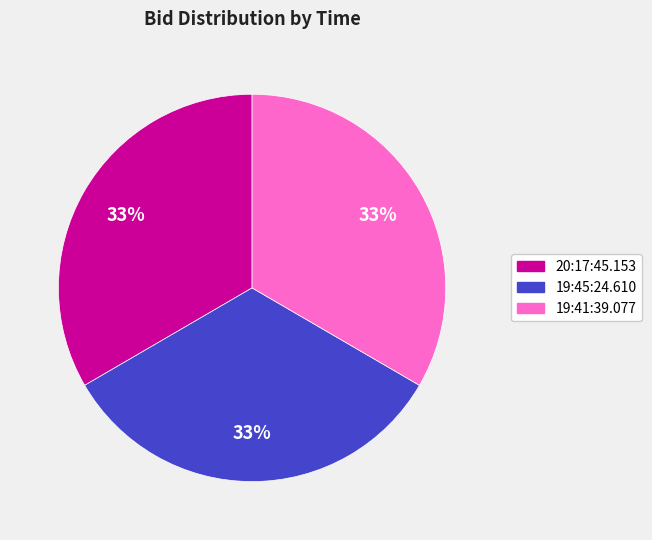

Count the number of slices in the pie.

3